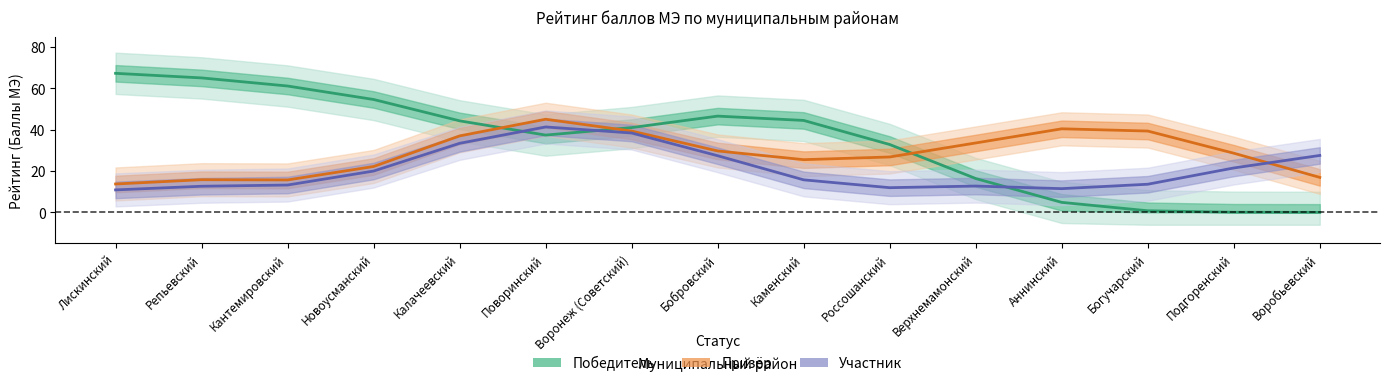

Which has a higher value, Бобровский or Репьевский?

Репьевский